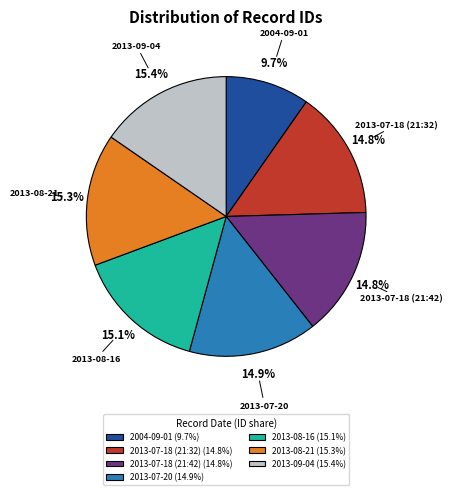

Rank the categories by value from highest to lowest.

2013-09-04, 2013-08-21, 2013-08-16, 2013-07-20, 2013-07-18 (21:42), 2013-07-18 (21:32), 2004-09-01